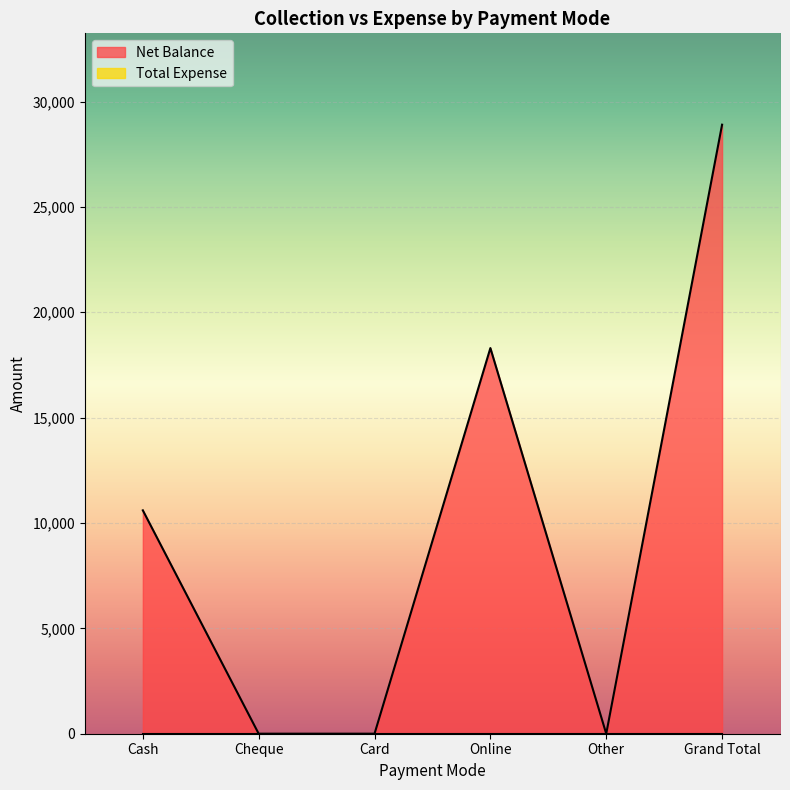

Reading right to left, transcribe all the data shown in this chart.

Grand Total=28900	Other=0	Online=18300	Card=0	Cheque=0	Cash=10600